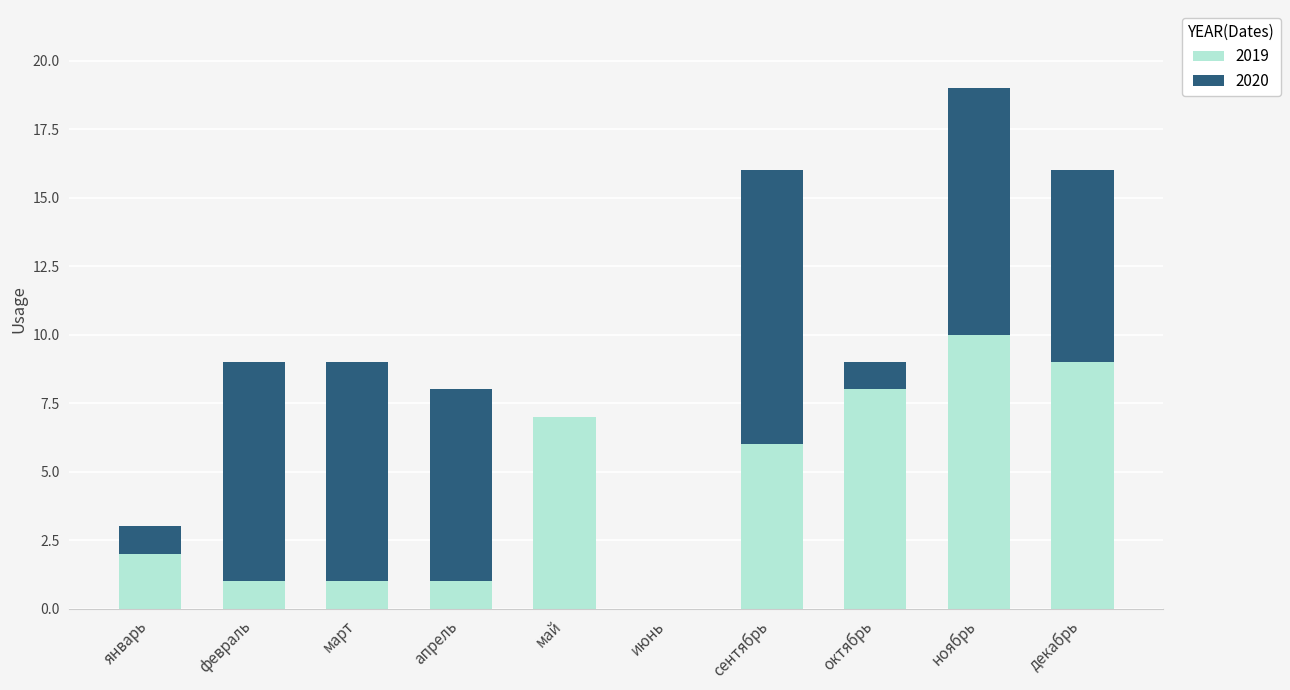

At which label is 2019 closest to 5?

сентябрь